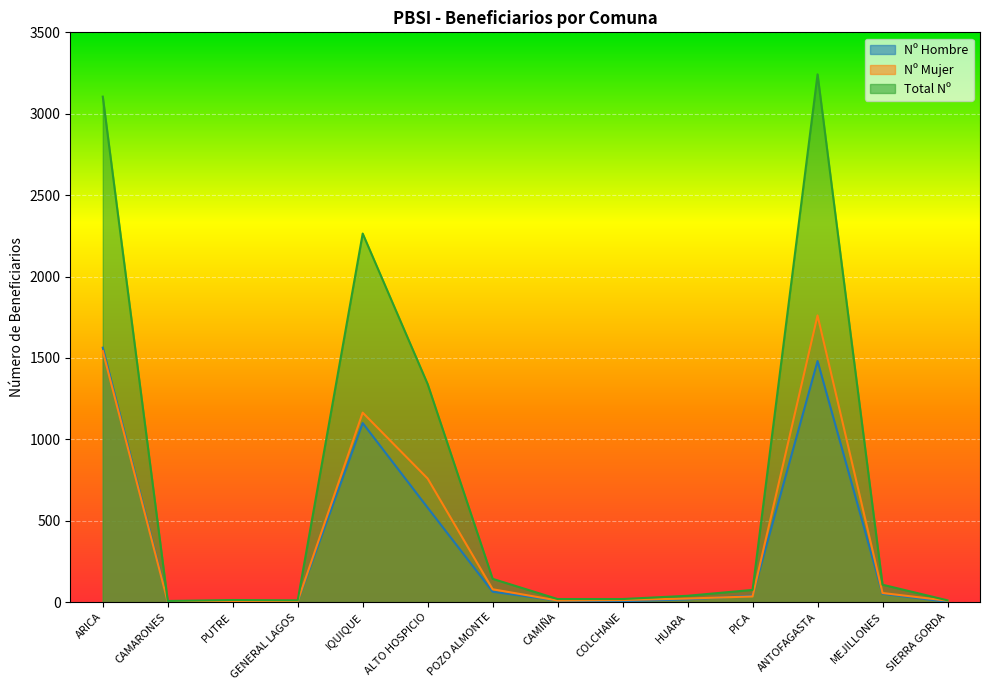

At how many categories does at least one series exceed 2956?

2